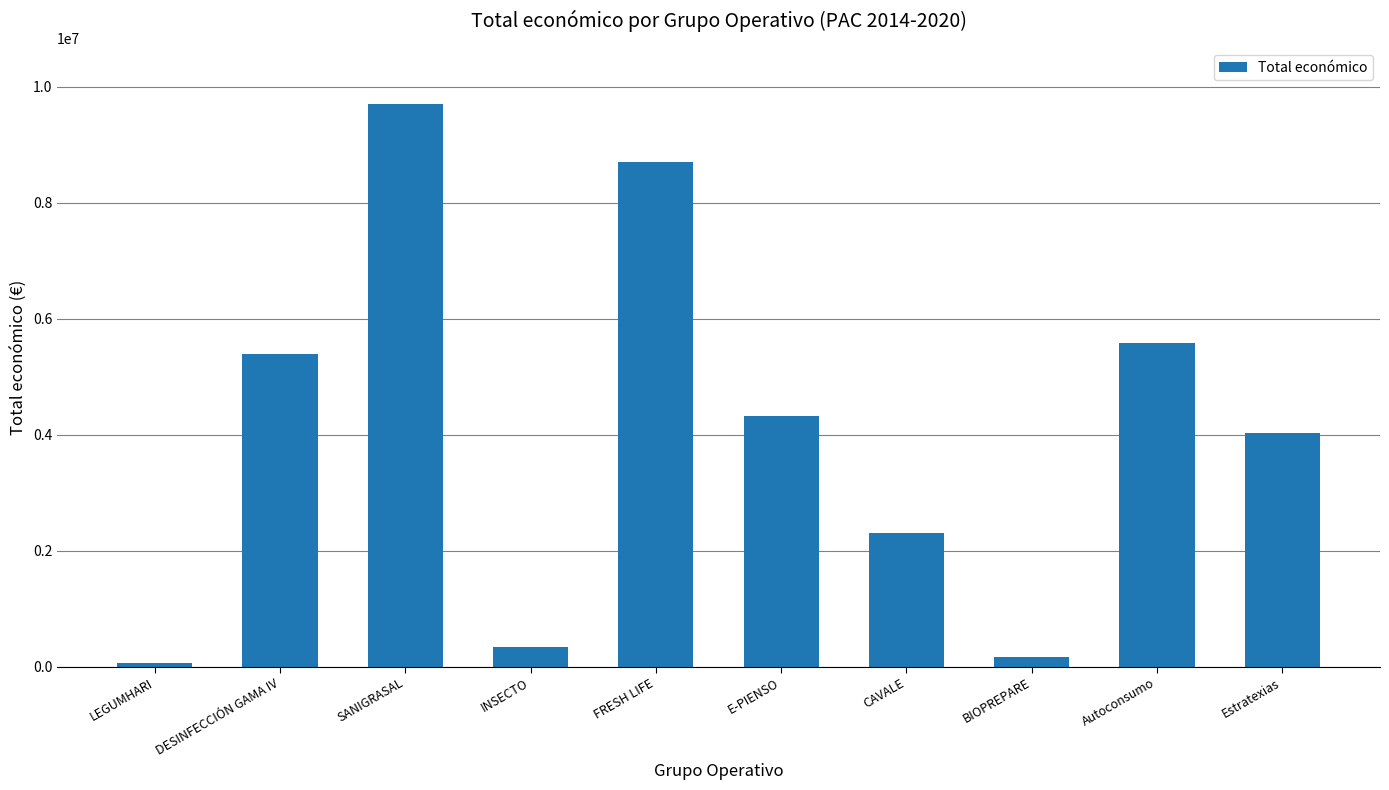

Reading right to left, list all the values displayed in this chart.

4033442	5574402	171924	2310026	4316373	8701686	344243	9695285	5385177	57500